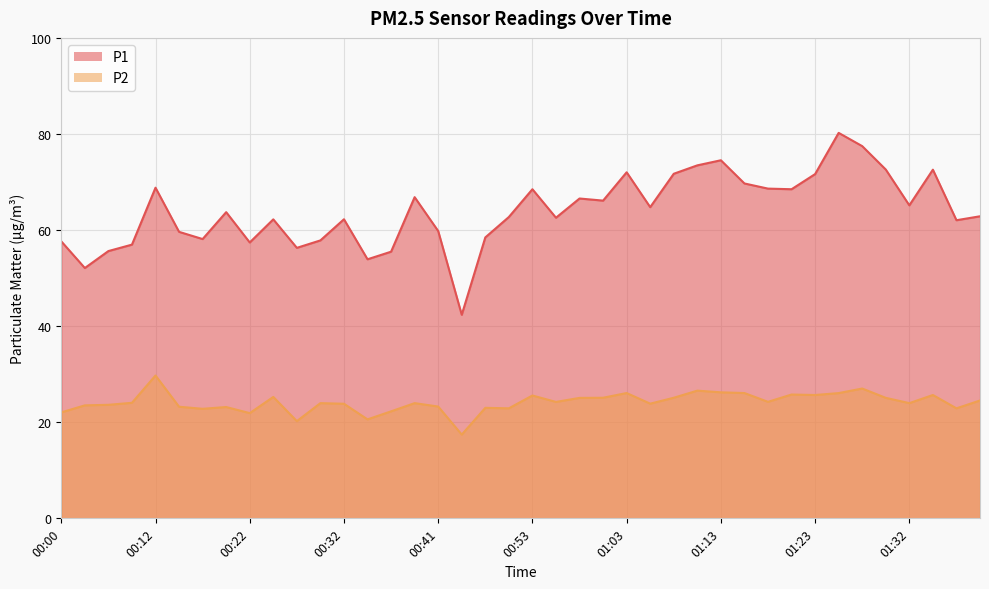

Rank the series at 00:07 from highest to lowest value.

P1, P2